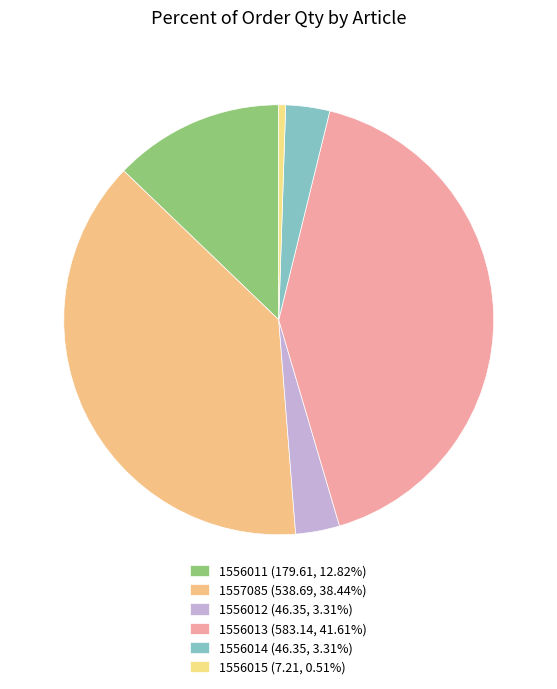

Count the number of slices in the pie.

6